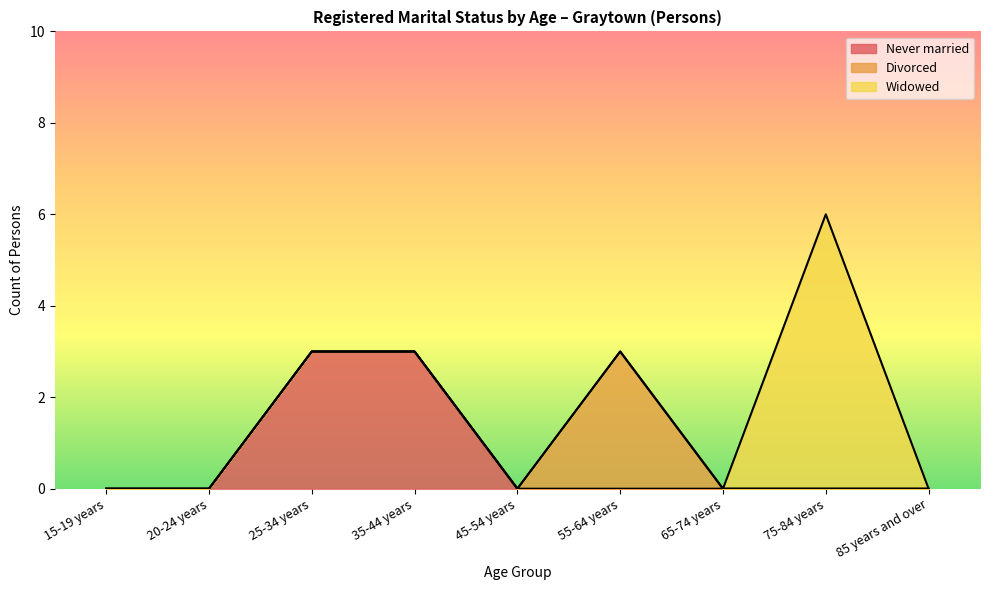

True or false: Never married has more than 1 interior local peaks.

False